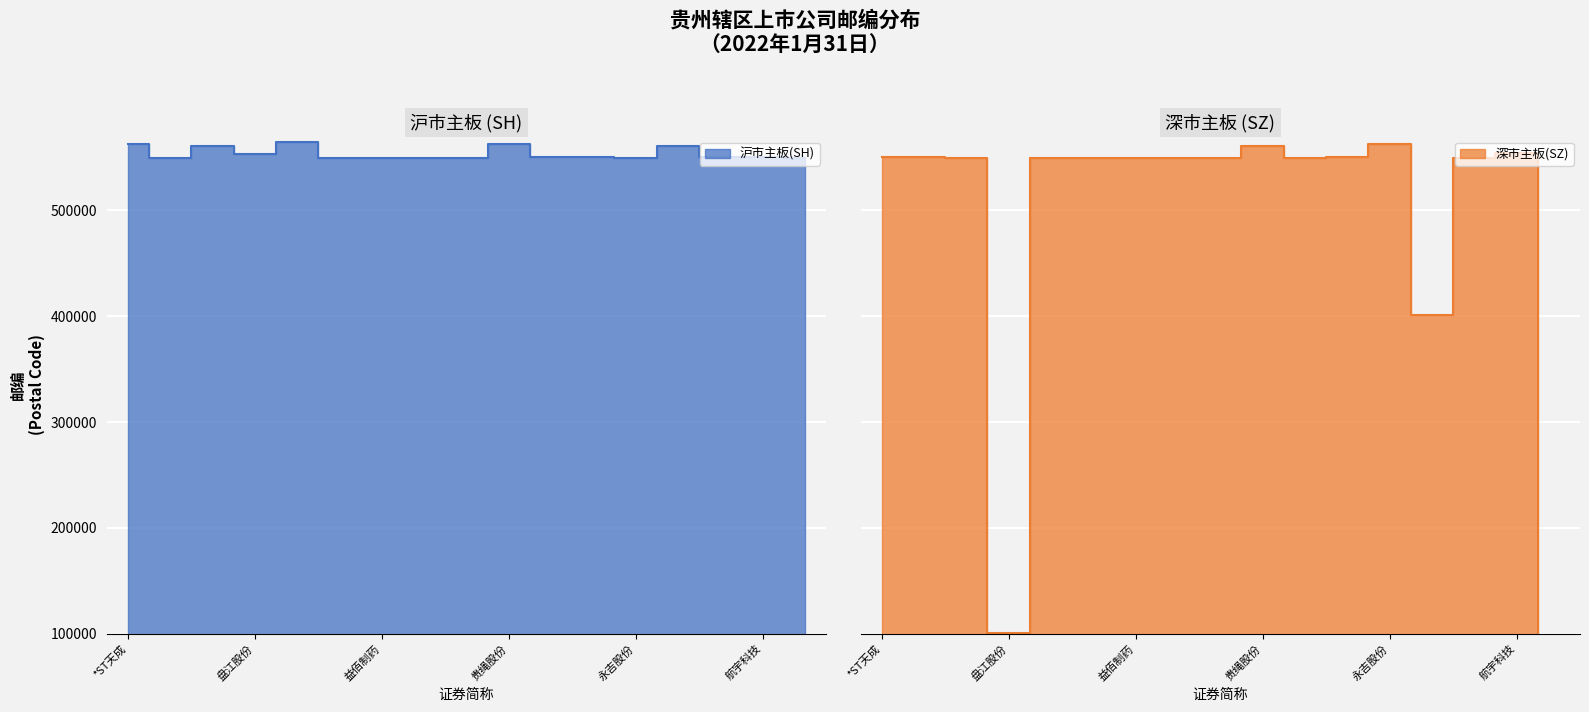

What is the label of the 7th point from the right?

贵广网络